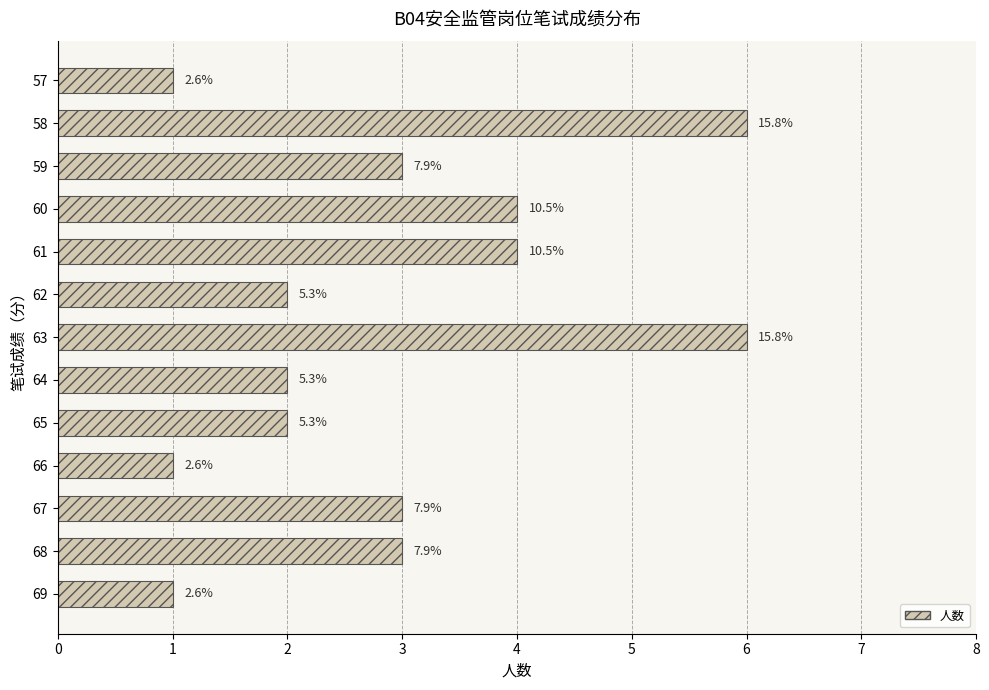

Are the bars horizontal?

Yes